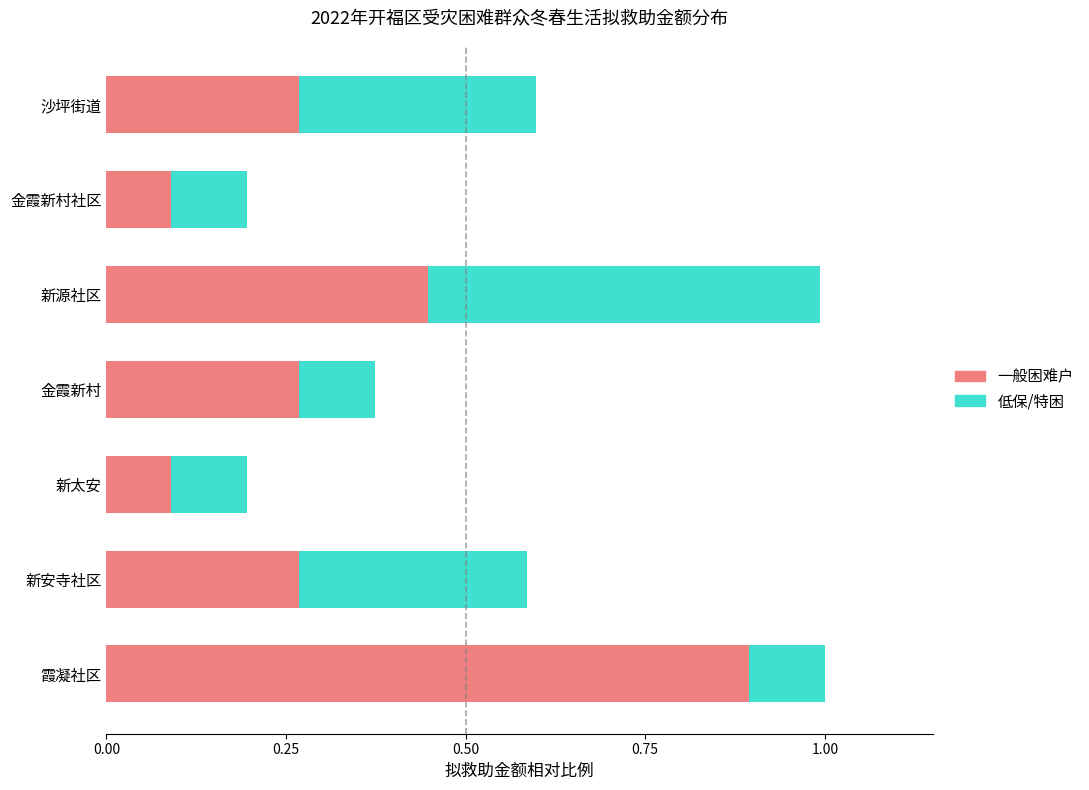

What are all the series names shown in the legend?

一般困难户, 低保/特困